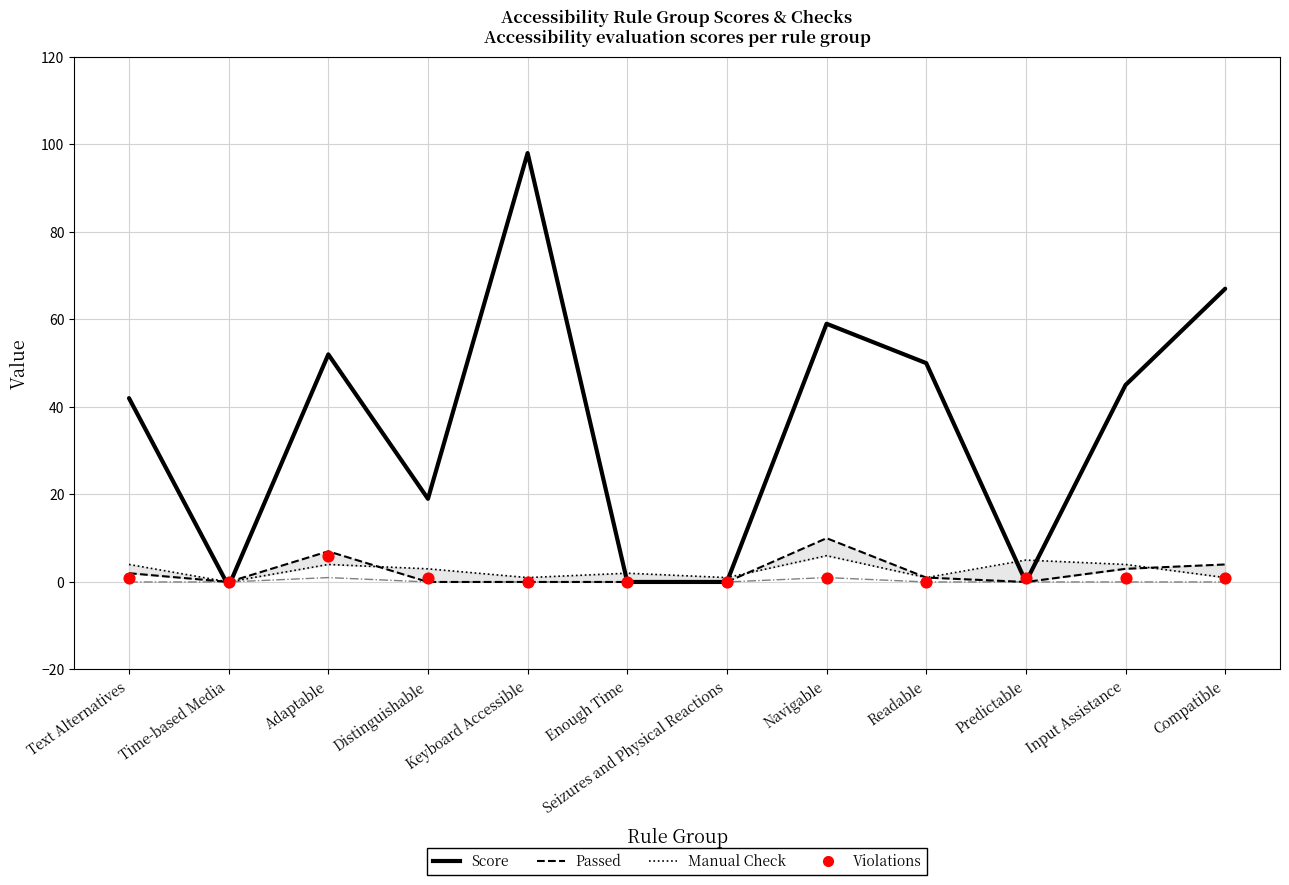

Is the value of Violations at Distinguishable greater than the value of Passed at Keyboard Accessible?

Yes